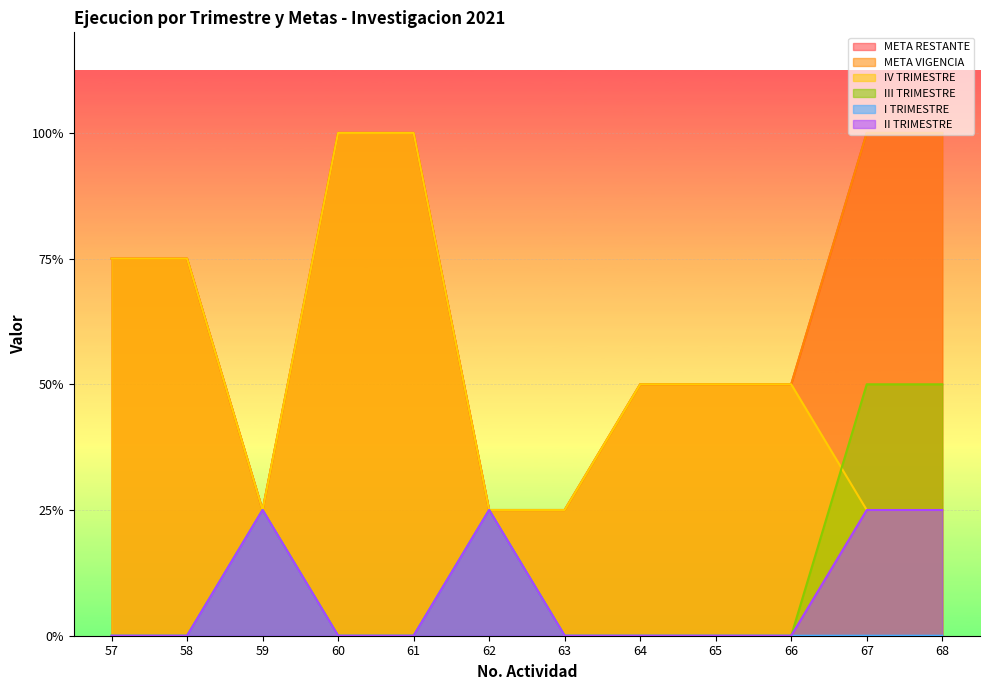

The IV TRIMESTRE series shows 2 at 64. True or false?

True